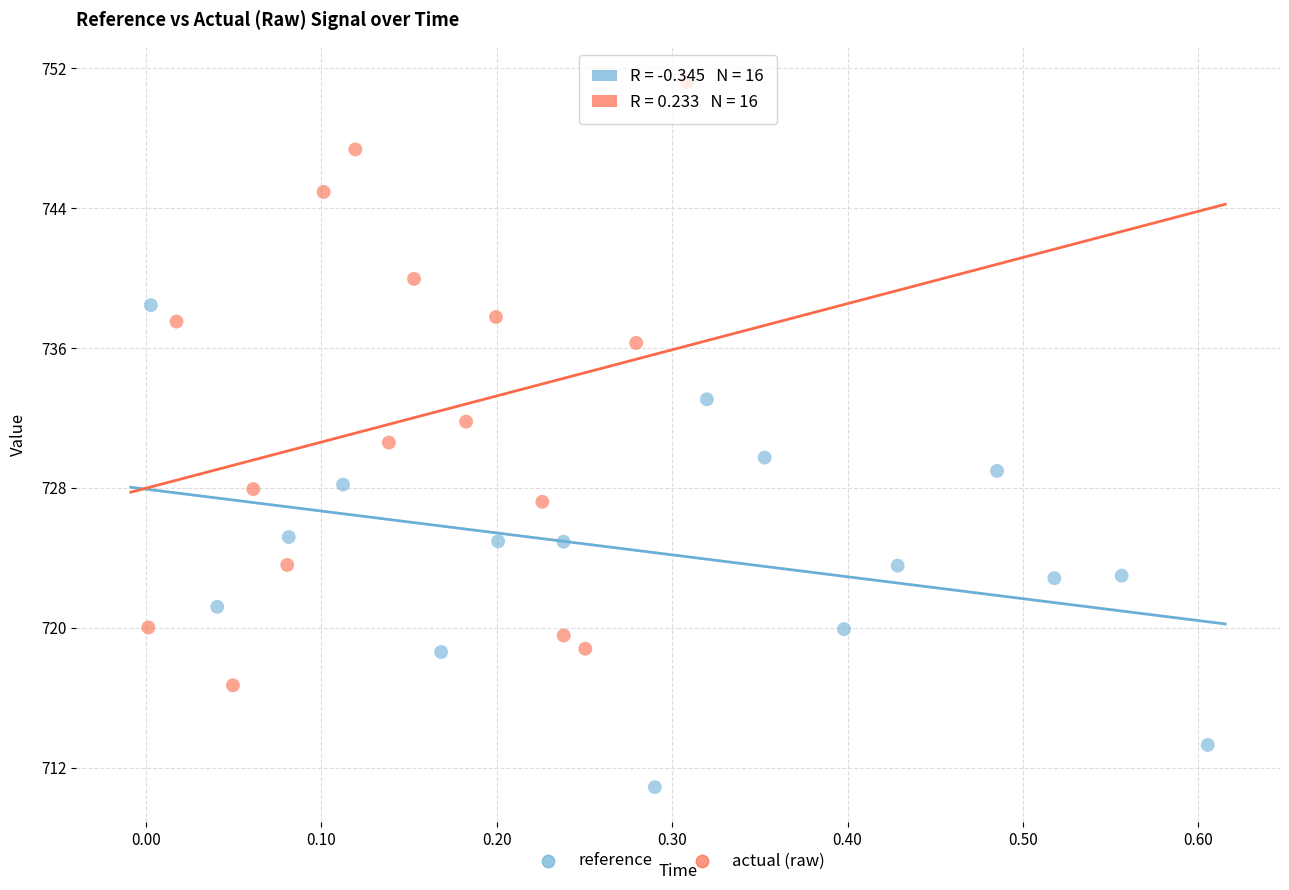

Which series has the widest spread of Y values?

actual (raw)